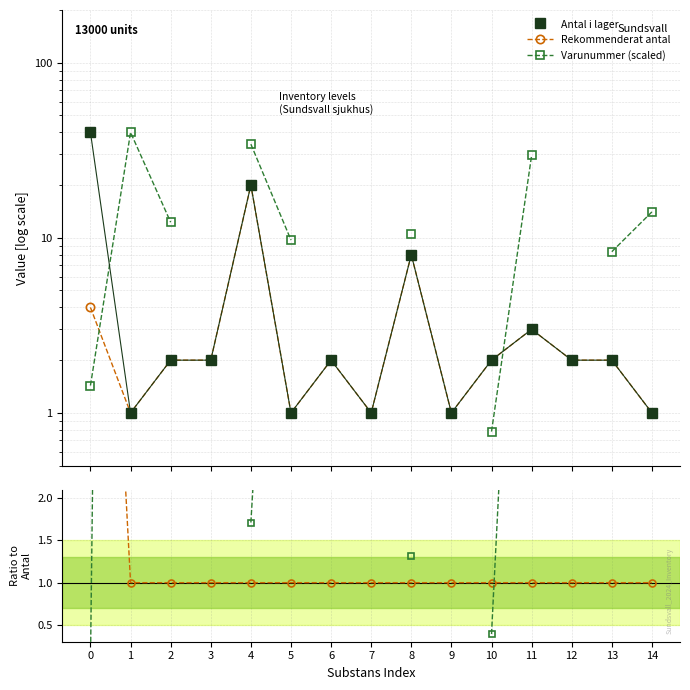

Does the chart have visible grid lines?

Yes